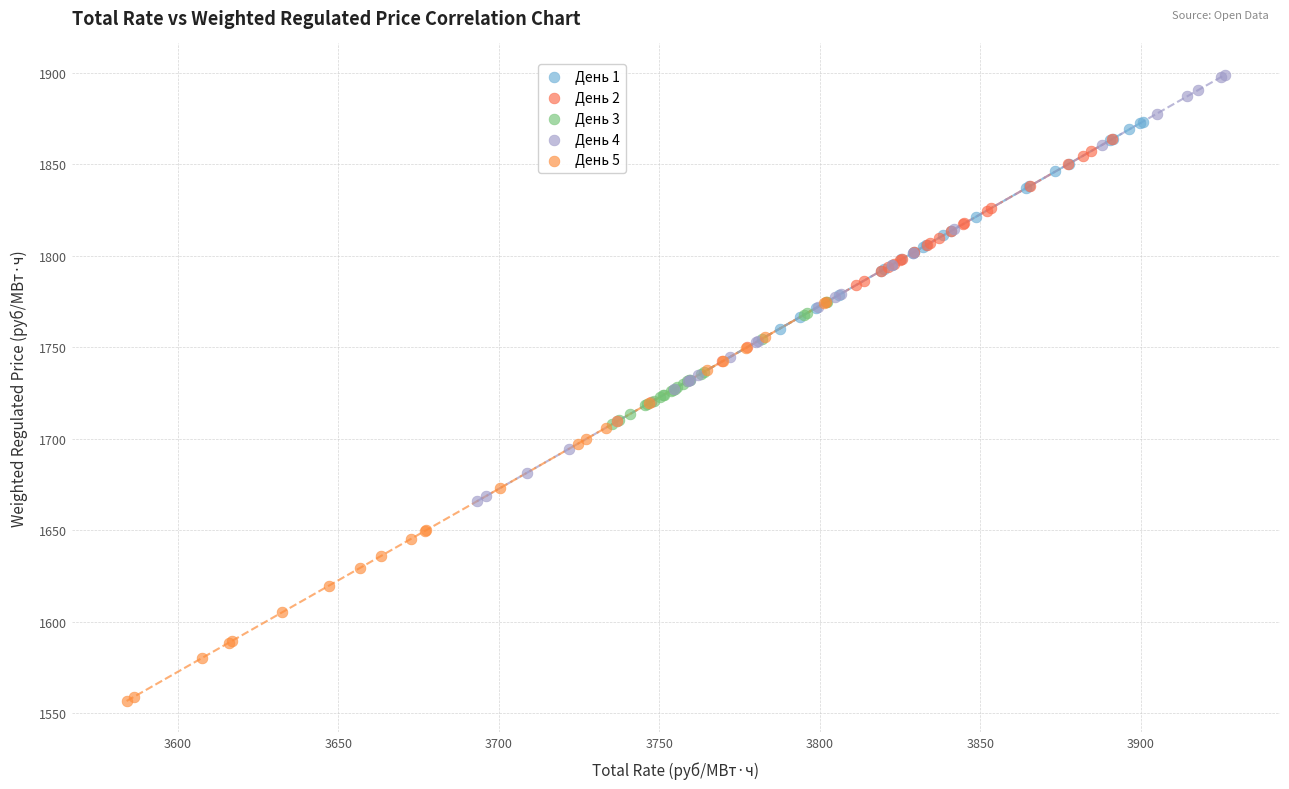

Which series has the widest spread of Y values?

День 4